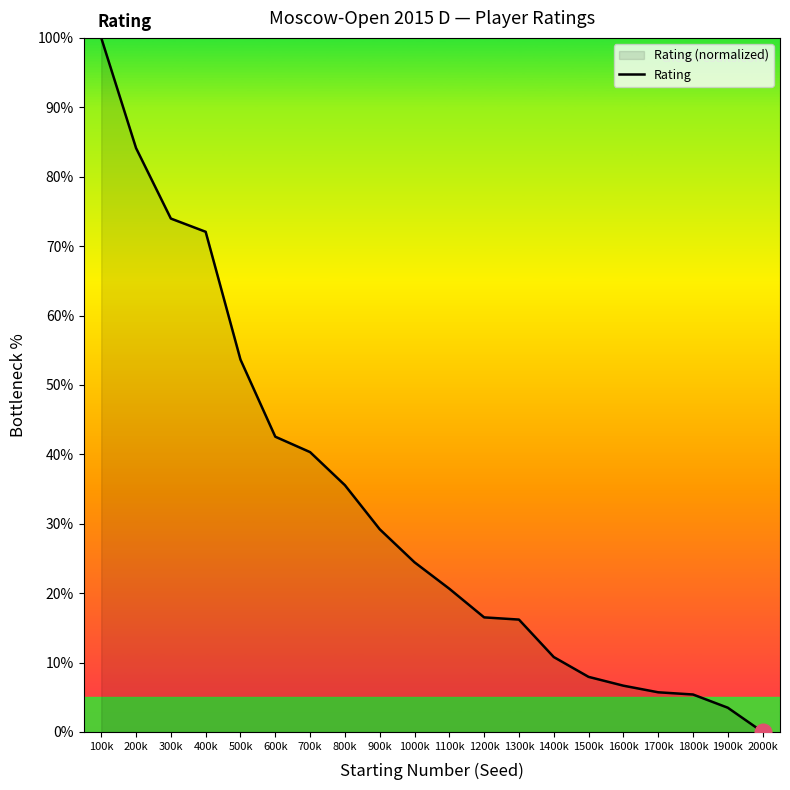

How many values are below 24?

10